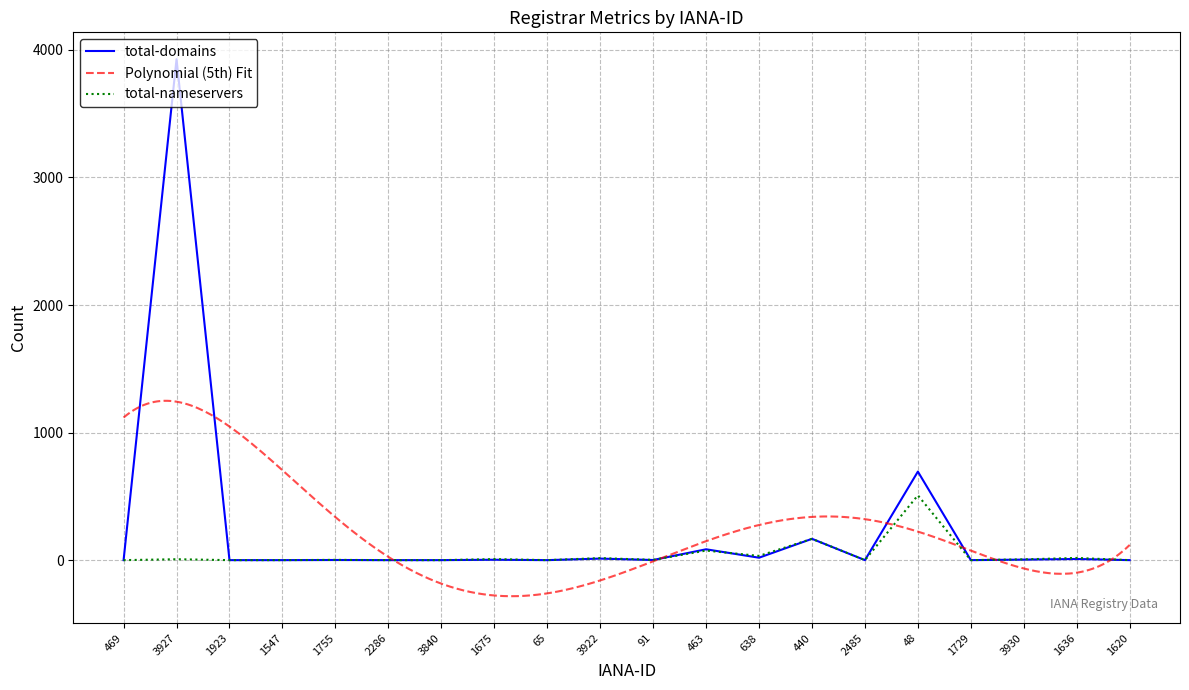

True or false: total-nameservers and total-domains cross at least once.

True